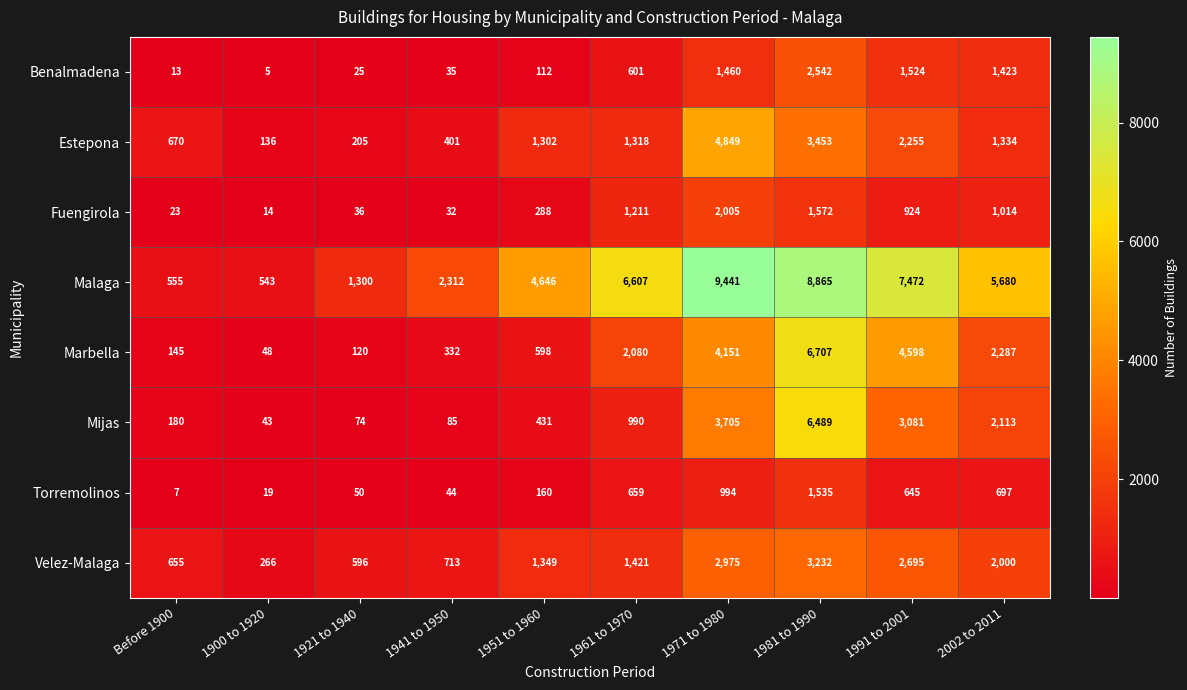

The Torremolinos series shows 85 at 1921 to 1940. True or false?

False